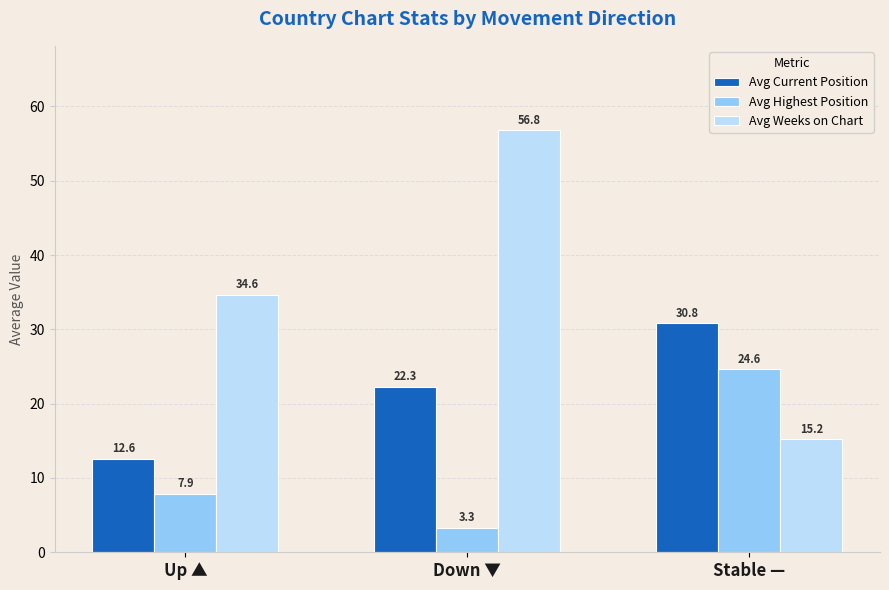

What is the label of the 3rd bar from the right?

Up ▲